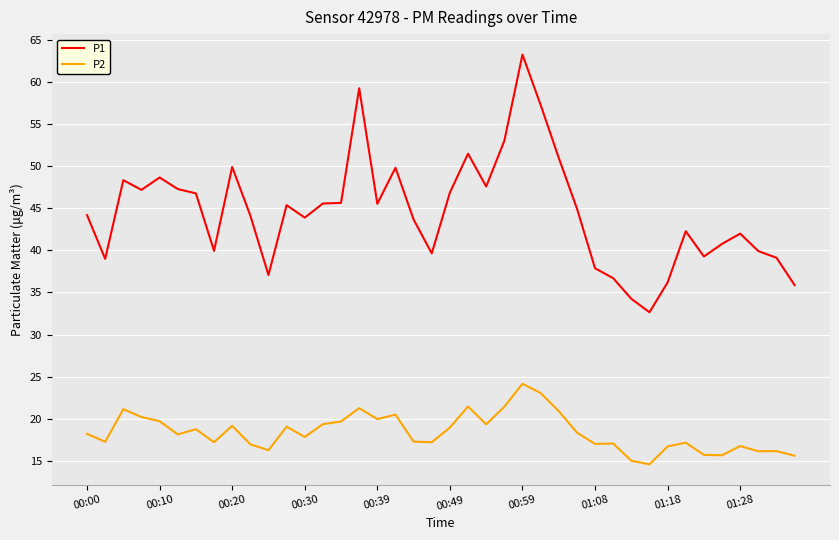

How many series are shown in this chart?

2